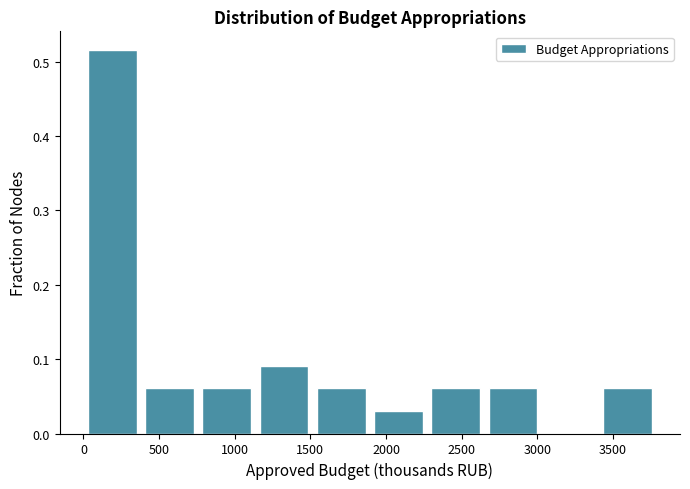

Which range on the x-axis has the tallest bar?

0 to 400